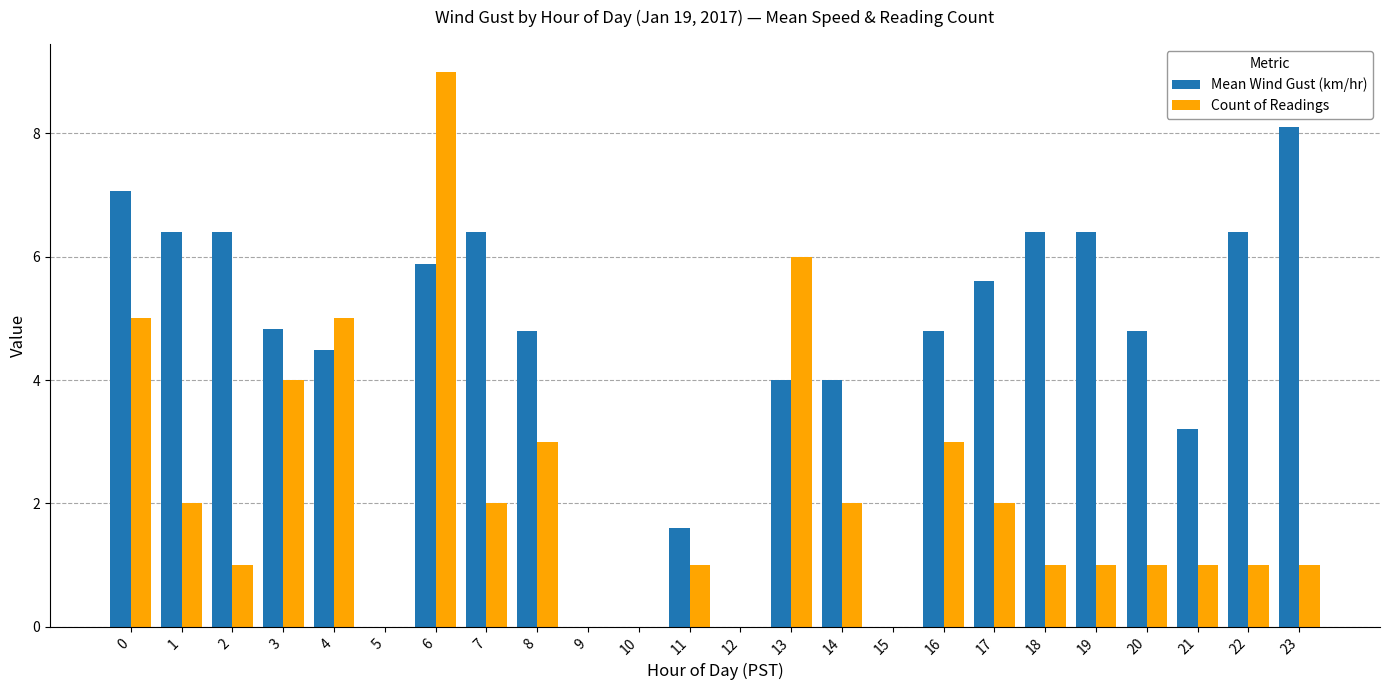

Reading right to left, list all the values displayed in this chart.

Mean Wind Gust (km/hr): 23=8.1	22=6.4	21=3.2	20=4.8	19=6.4	18=6.4	17=5.6	16=4.8	15=0.0	14=4.0	13=4.0	12=0.0	11=1.6	10=0.0	9=0.0	8=4.8	7=6.4	6=5.9	5=0.0	4=4.5	3=4.8	2=6.4	1=6.4	0=7.1
Count of Readings: 23=1.0	22=1.0	21=1.0	20=1.0	19=1.0	18=1.0	17=2.0	16=3.0	15=0.0	14=2.0	13=6.0	12=0.0	11=1.0	10=0.0	9=0.0	8=3.0	7=2.0	6=9.0	5=0.0	4=5.0	3=4.0	2=1.0	1=2.0	0=5.0